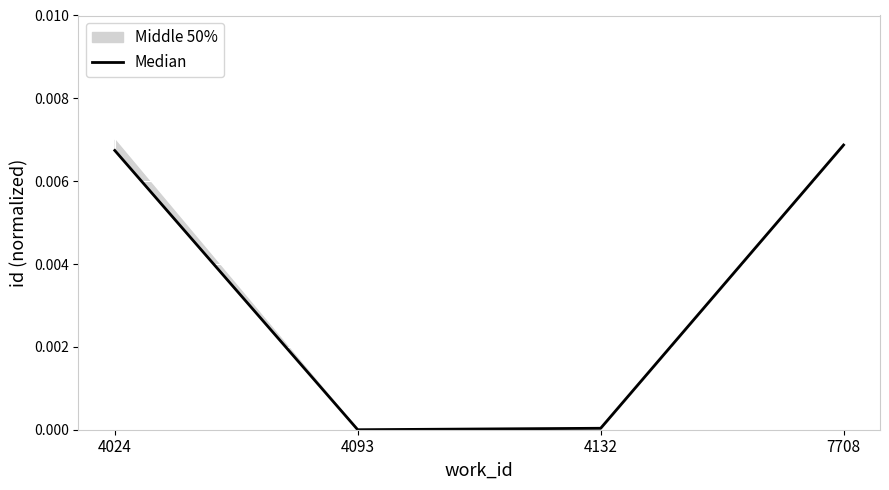

Which has a higher value, 4024 or 7708?

7708